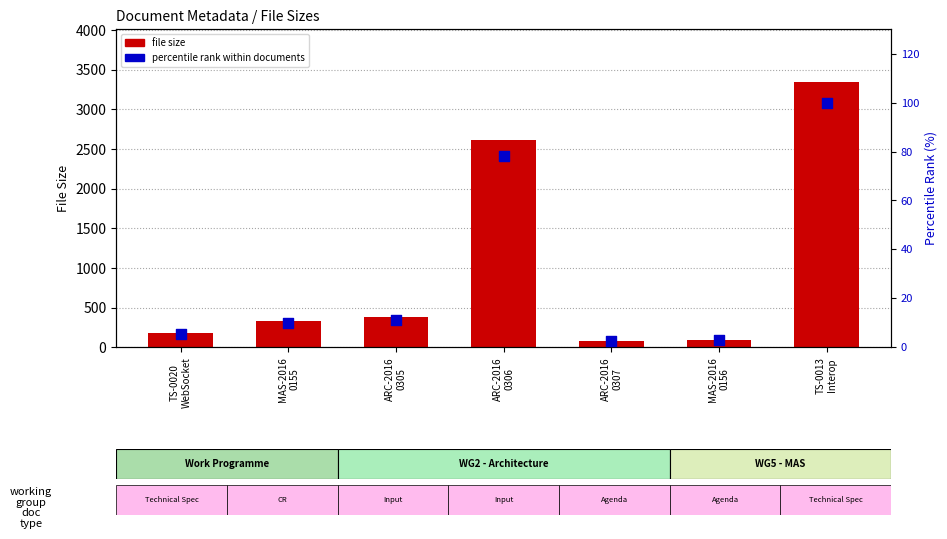

Which series contains the highest Y value?

file size